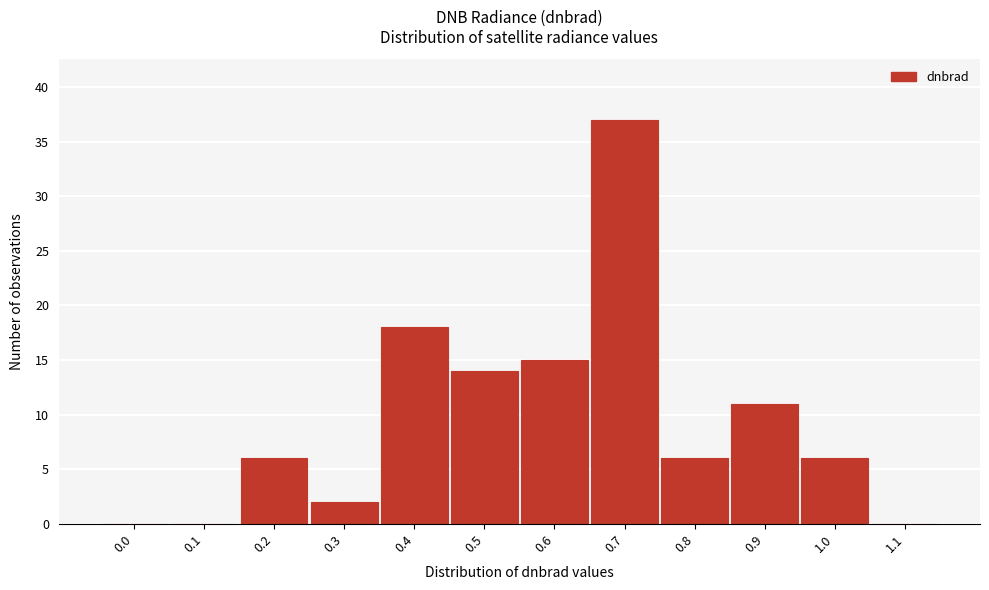

Reading left to right, transcribe all the data shown in this chart.

0.0=0	0.1=0	0.2=6	0.3=2	0.4=18	0.5=14	0.6=15	0.7=37	0.8=6	0.9=11	1.0=6	1.1=0